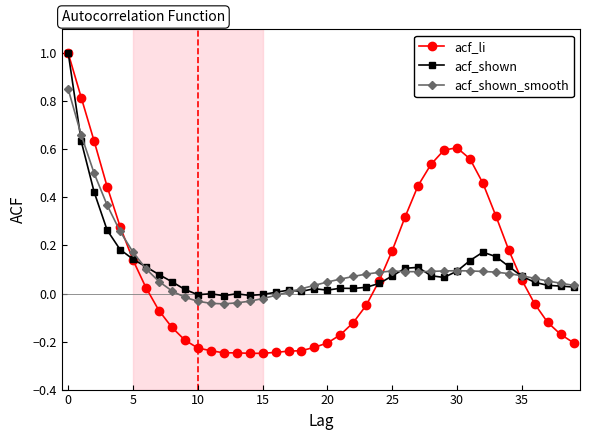

What is the greatest value displayed?

1.0